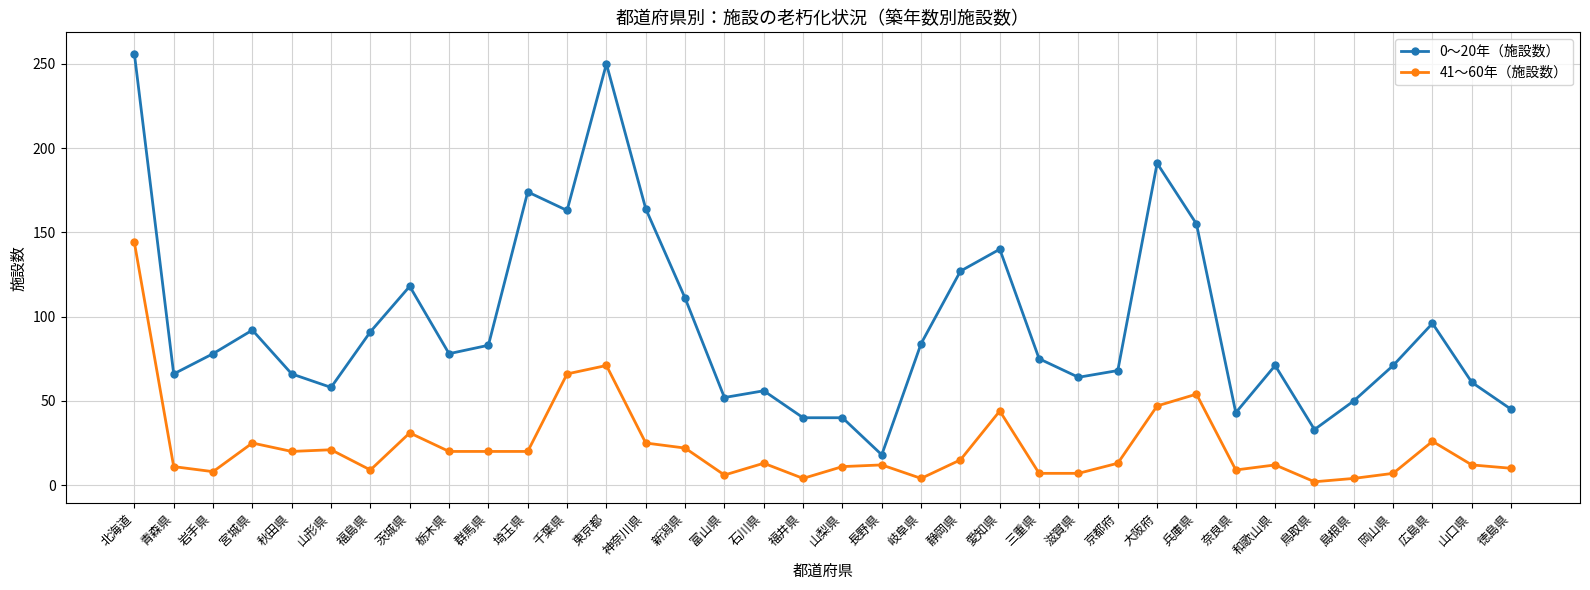

Which series has the widest spread of values?

0～20年（施設数）